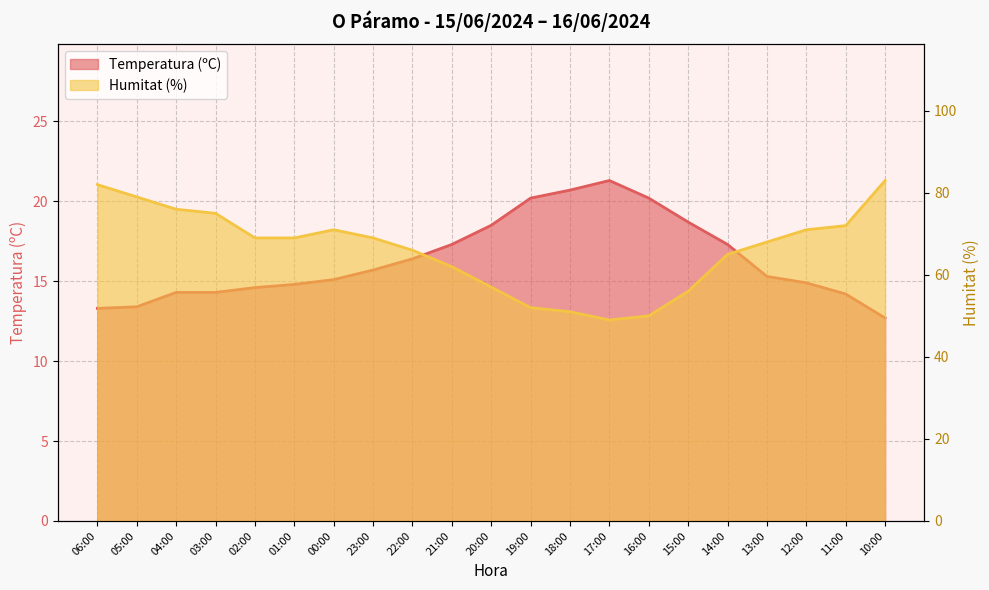

How many distinct data groups are displayed?

2